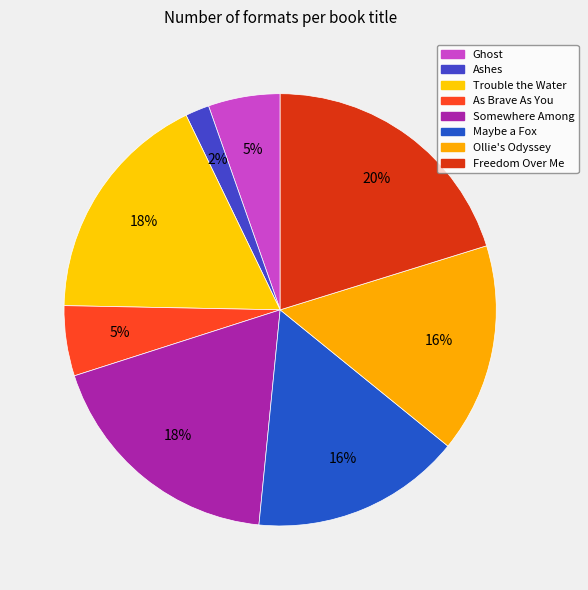

How many slices are in this pie chart?

8